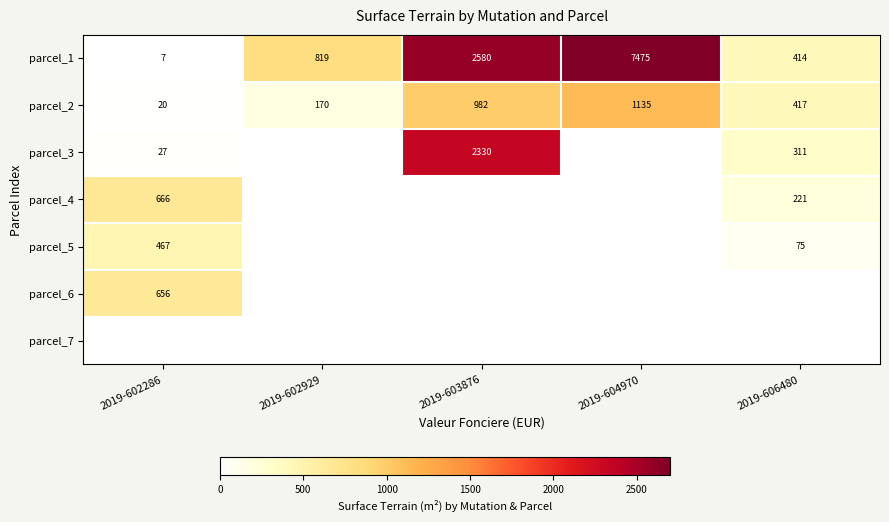

The parcel_2 series shows 20 at 2019-602286. True or false?

True